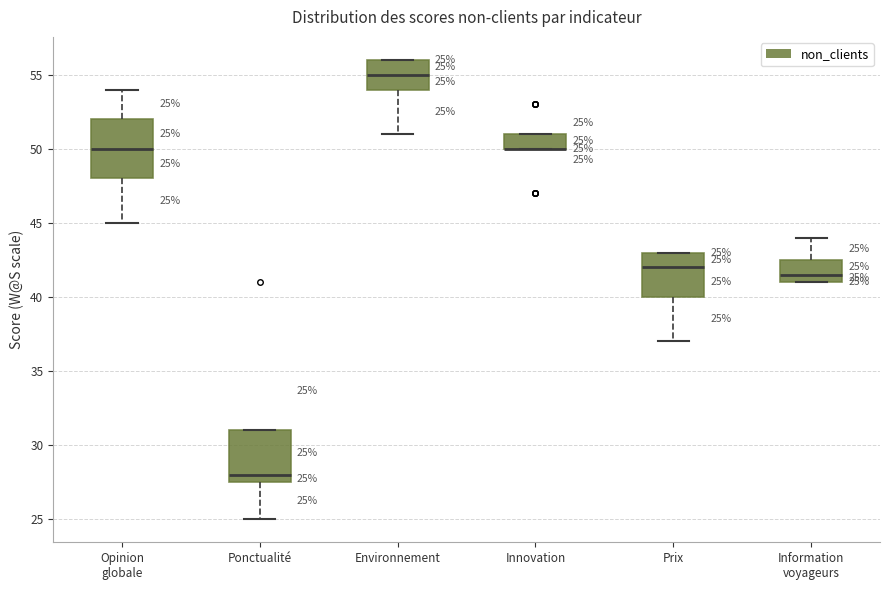

Comparing the boxes themselves (not the whiskers), which one is the tallest?

Opinion globale